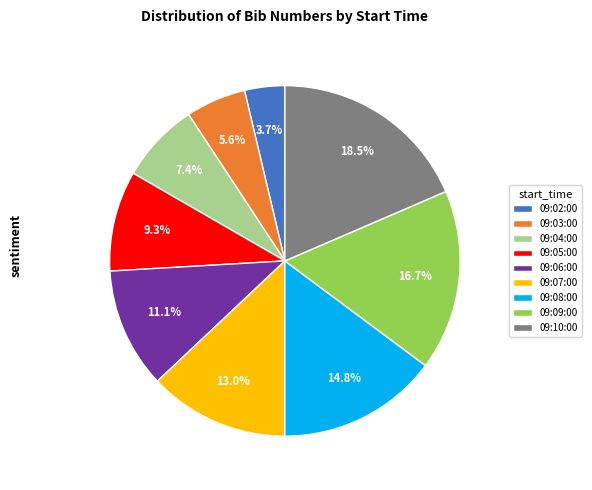

To the nearest percent, what portion does 09:08:00 represent?

15%